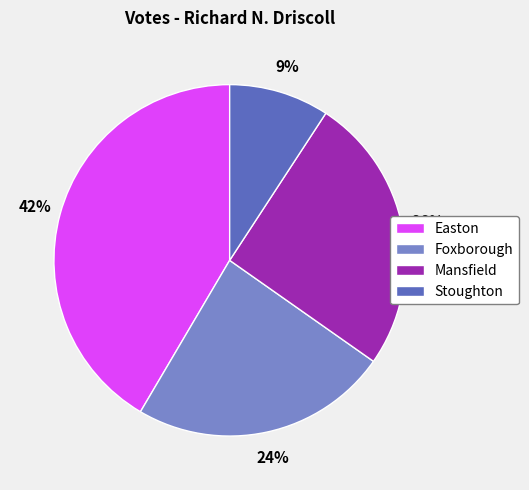

How many slices are in this pie chart?

4